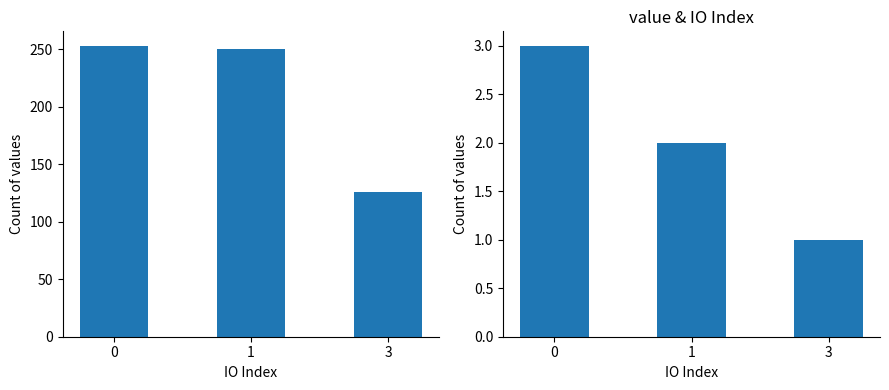

At how many categories does at least one series exceed 40?

3